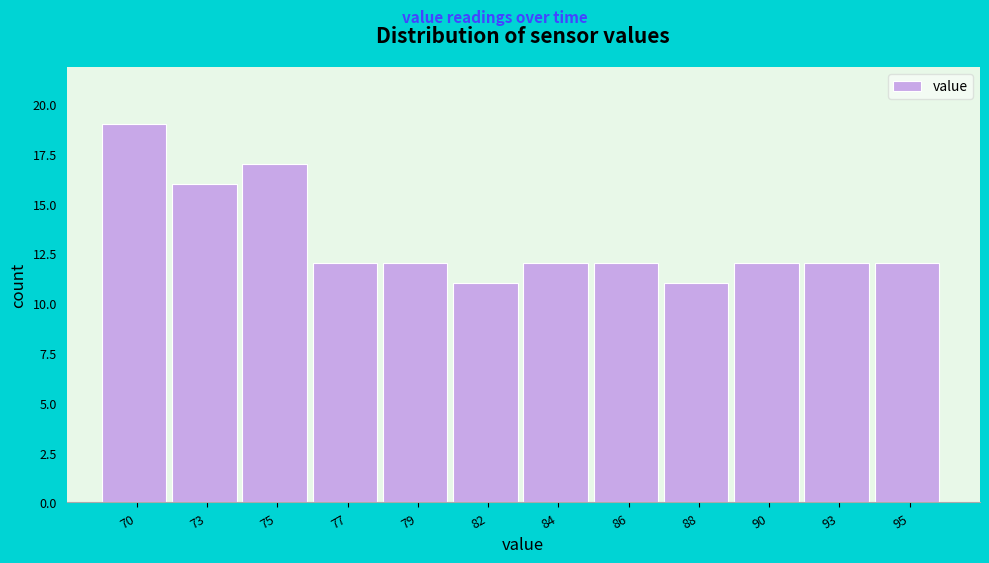

Reading left to right, extract all data points from this chart.

19	16	17	12	12	11	12	12	11	12	12	12